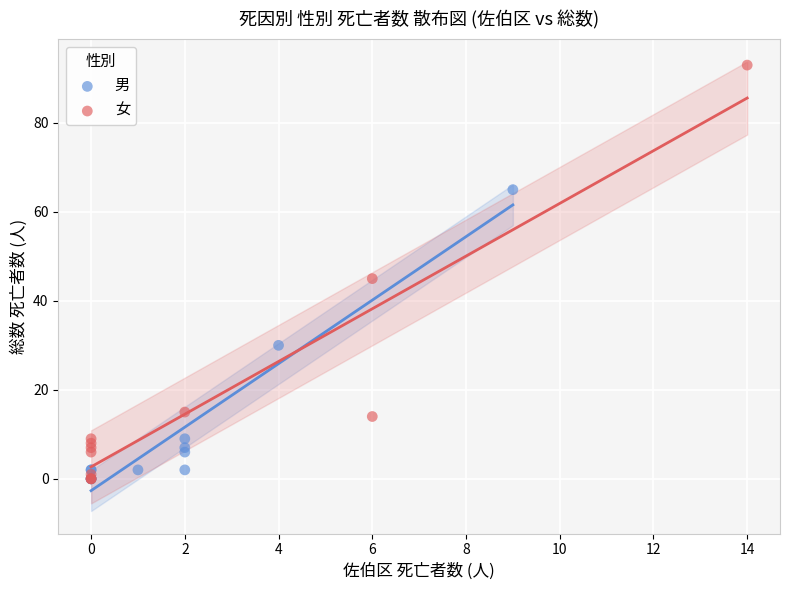

Which series contains the highest Y value?

女